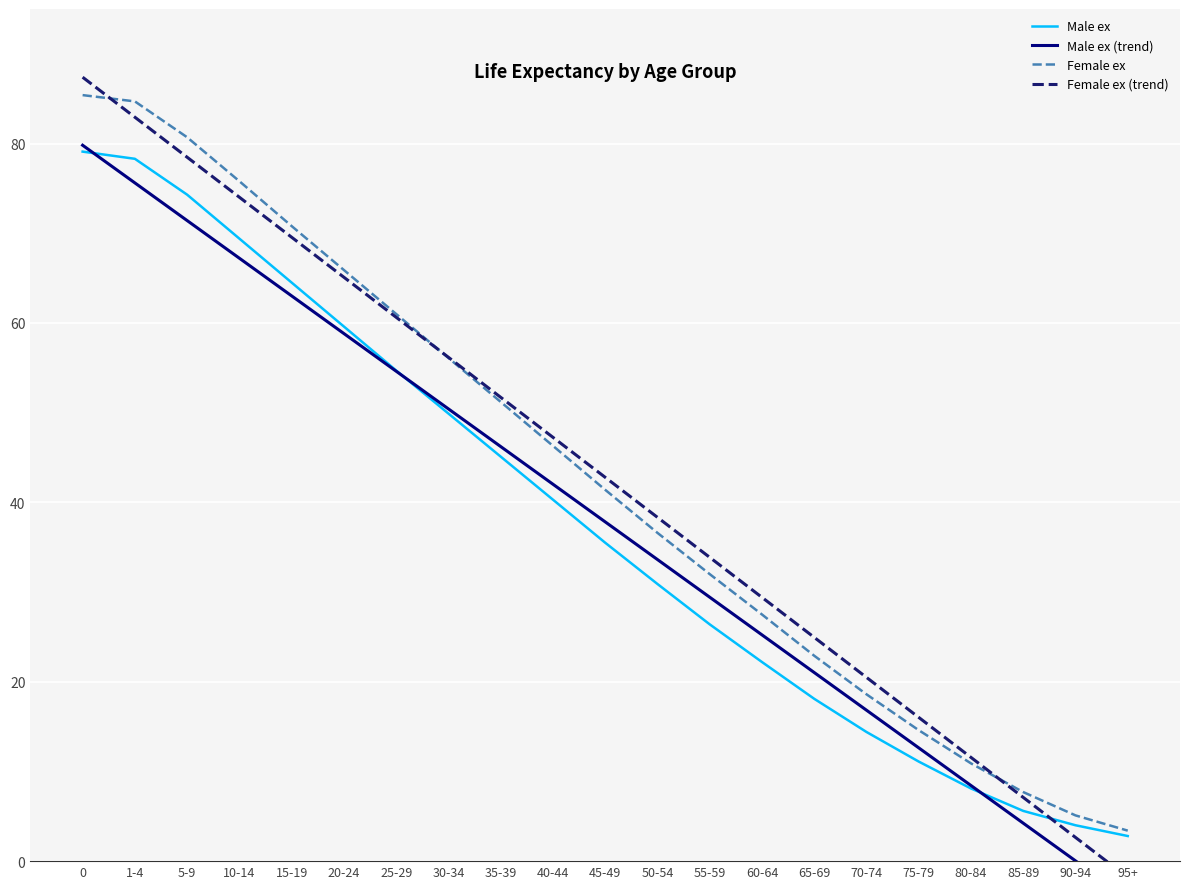

What is the label of the 15th point from the right?

25-29